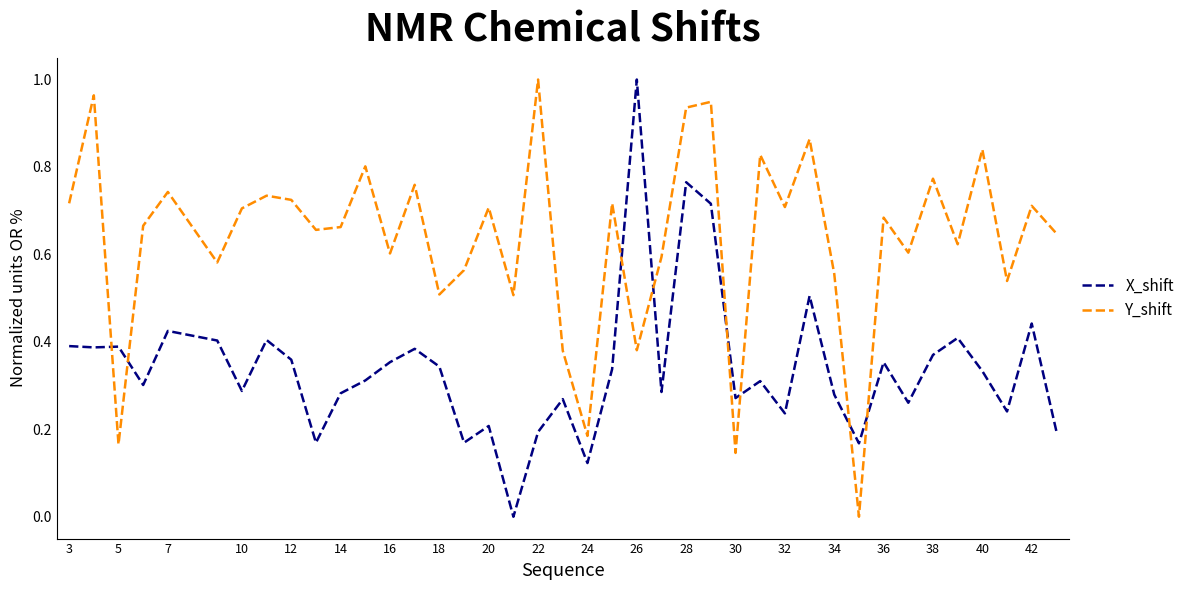

True or false: Y_shift and X_shift intersect in this chart.

True